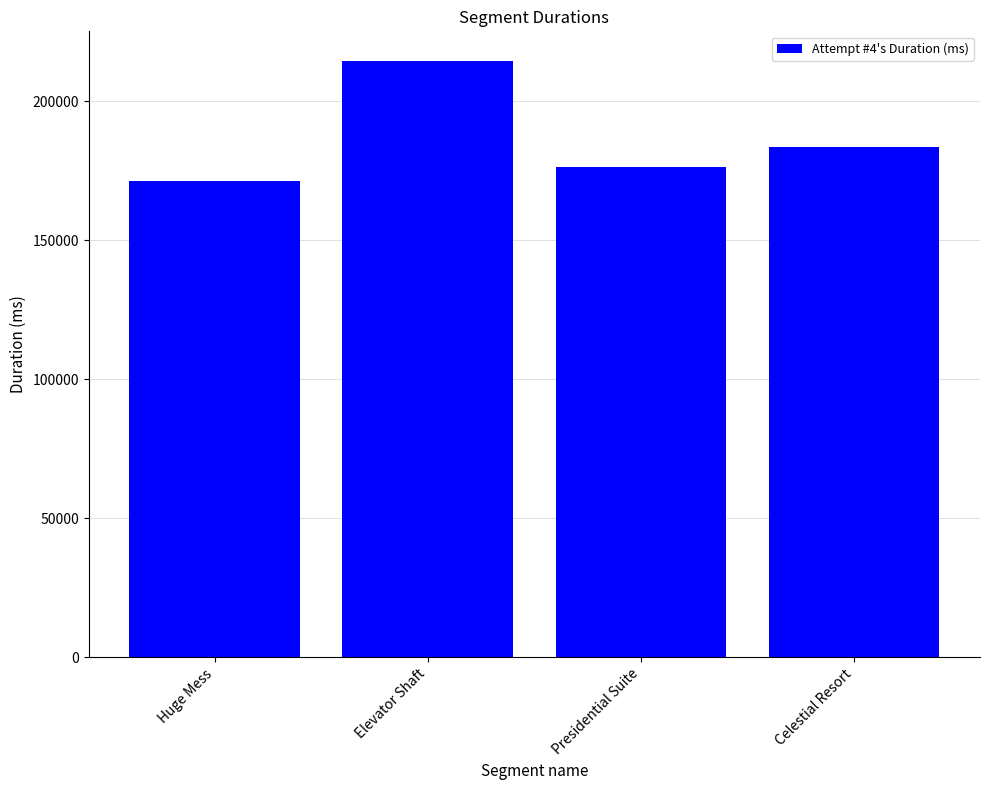

What is the difference between the maximum and minimum values?

43185